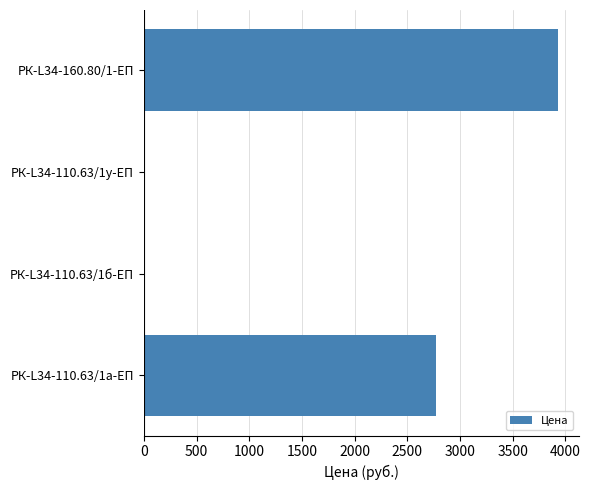

At which label is the value closest to 1965?

РК-L34-110.63/1а-ЕП